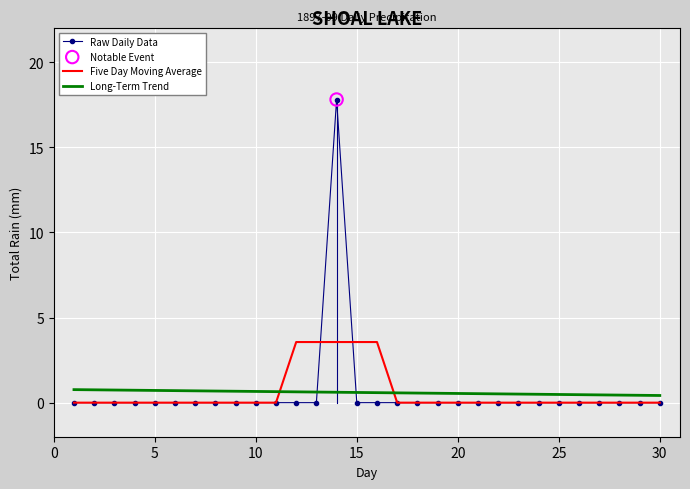

Which series has the widest spread of values?

Raw Daily Data